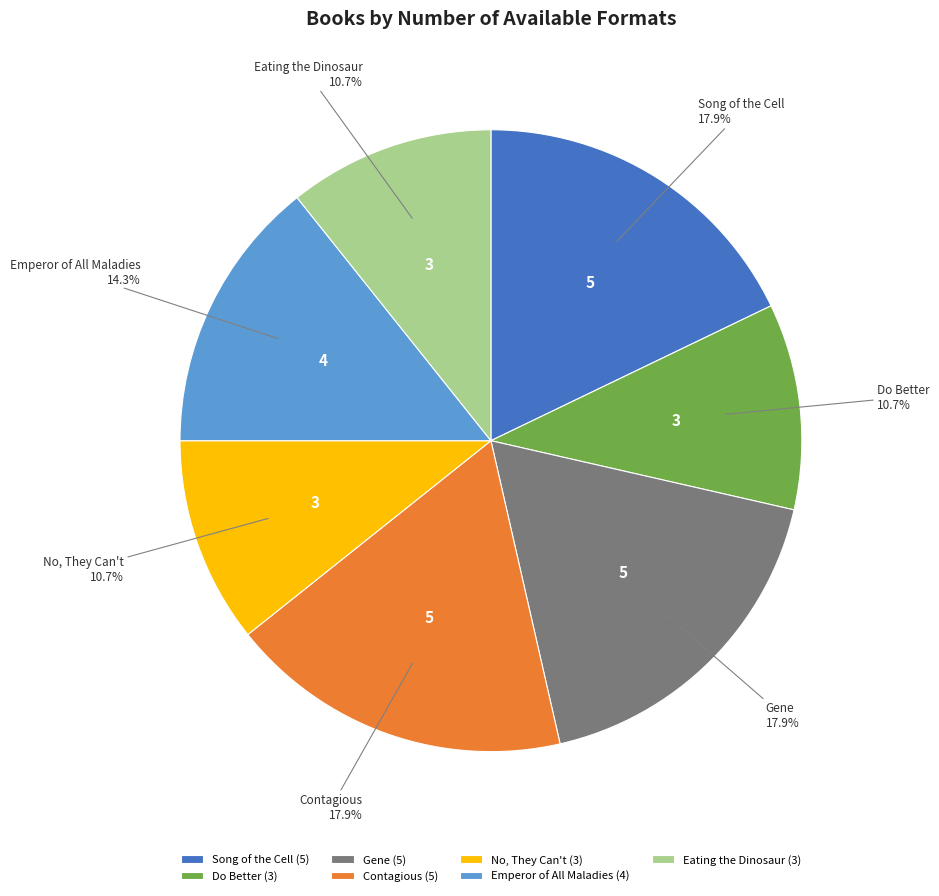

Approximately how many times larger is the value at Contagious compared to No, They Can't?

1.7